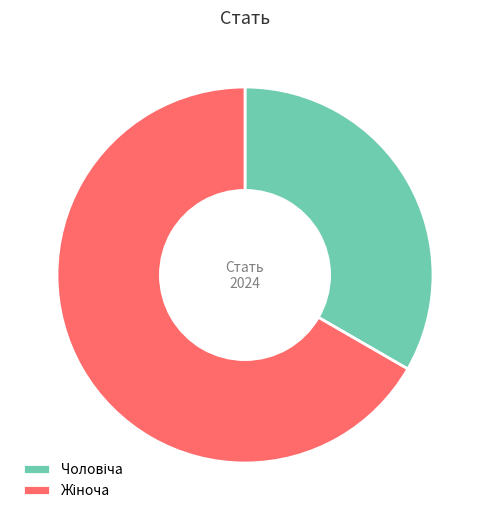

Does any single category account for the majority?

Yes